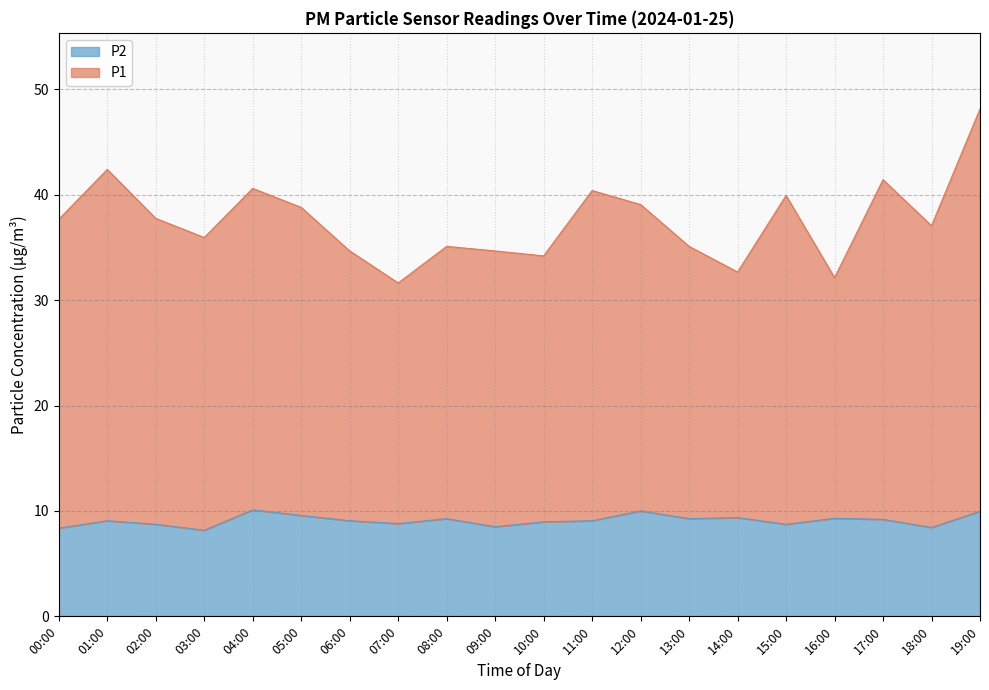

Reading left to right, transcribe all the data shown in this chart.

P1: 00:00=37.7	01:00=42.4	02:00=37.8	03:00=35.9	04:00=40.6	05:00=38.8	06:00=34.7	07:00=31.6	08:00=35.1	09:00=34.7	10:00=34.2	11:00=40.4	12:00=39.1	13:00=35.1	14:00=32.7	15:00=39.9	16:00=32.1	17:00=41.4	18:00=37.1	19:00=48.1
P2: 00:00=8.4	01:00=9.1	02:00=8.7	03:00=8.2	04:00=10.1	05:00=9.6	06:00=9.1	07:00=8.8	08:00=9.3	09:00=8.5	10:00=9.0	11:00=9.1	12:00=10.0	13:00=9.3	14:00=9.4	15:00=8.7	16:00=9.3	17:00=9.2	18:00=8.4	19:00=10.0